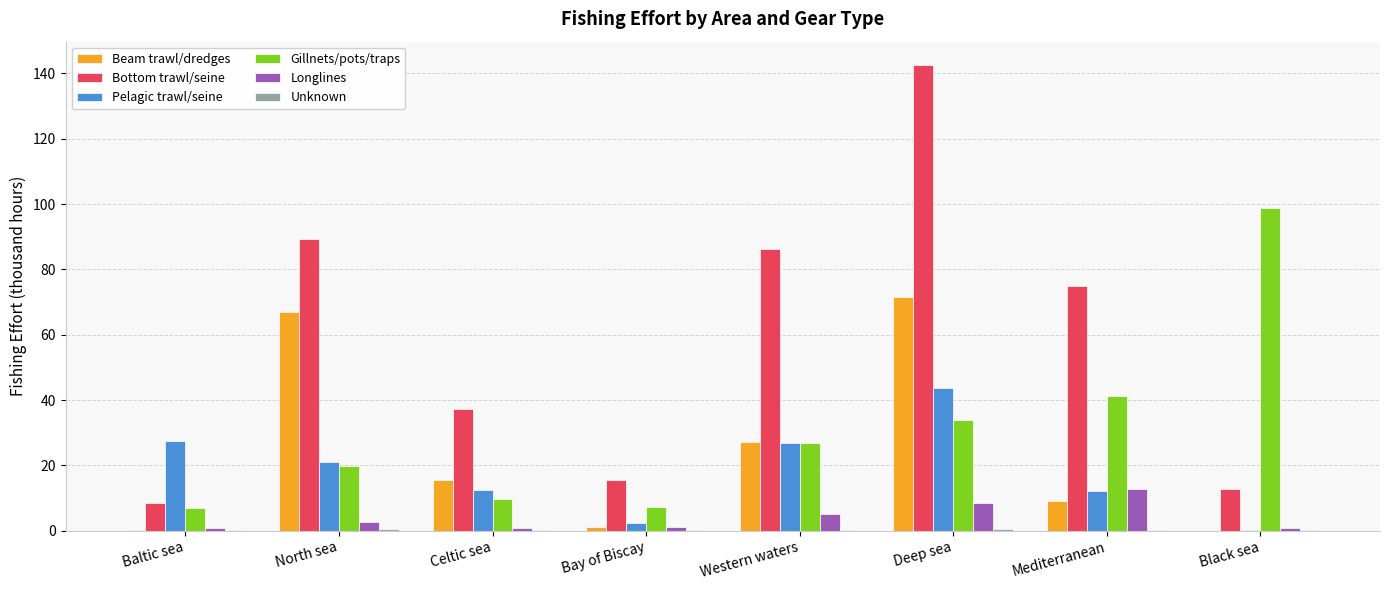

Is it true that Bottom trawl/seine equals 61.6 at Celtic sea?

False